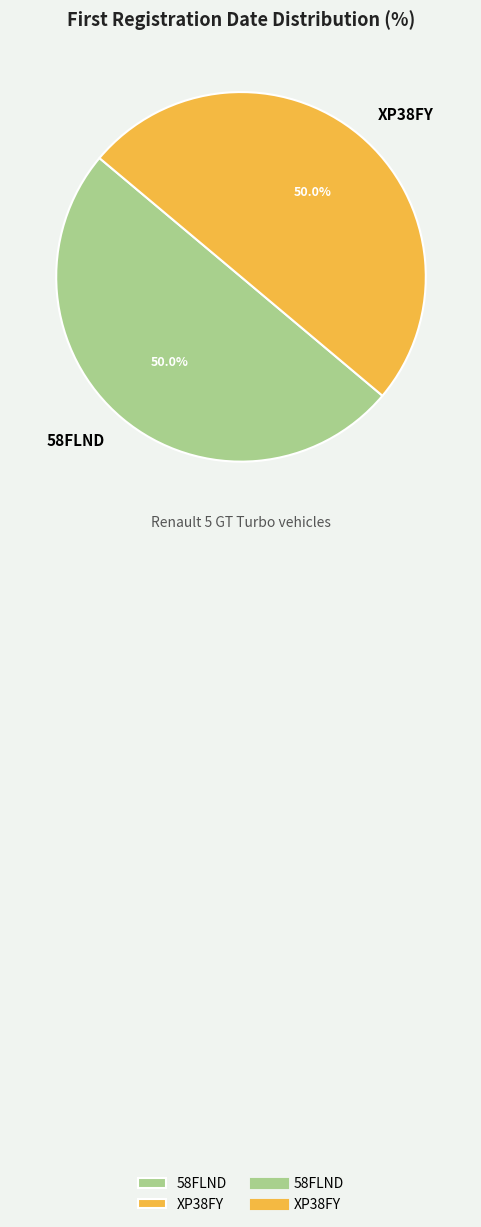

To the nearest percent, what is the average slice percentage?

50%